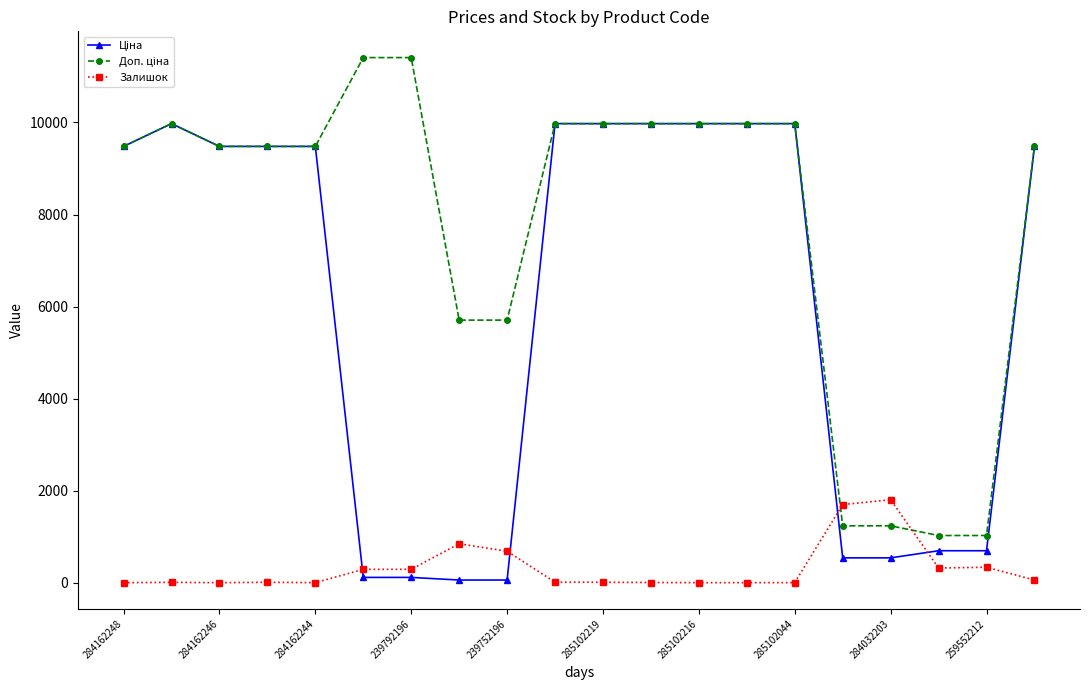

What is the maximum value shown in the chart?

11410.0